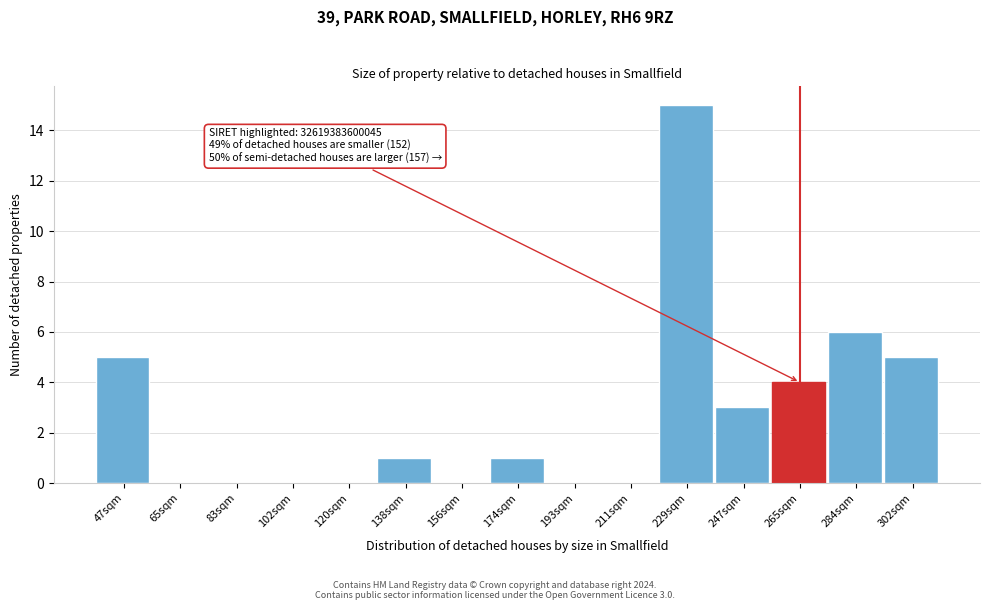

Reading right to left, list all the values displayed in this chart.

302sqm=5	284sqm=6	265sqm=4	247sqm=3	229sqm=15	211sqm=0	193sqm=0	174sqm=1	156sqm=0	138sqm=1	120sqm=0	102sqm=0	83sqm=0	65sqm=0	47sqm=5